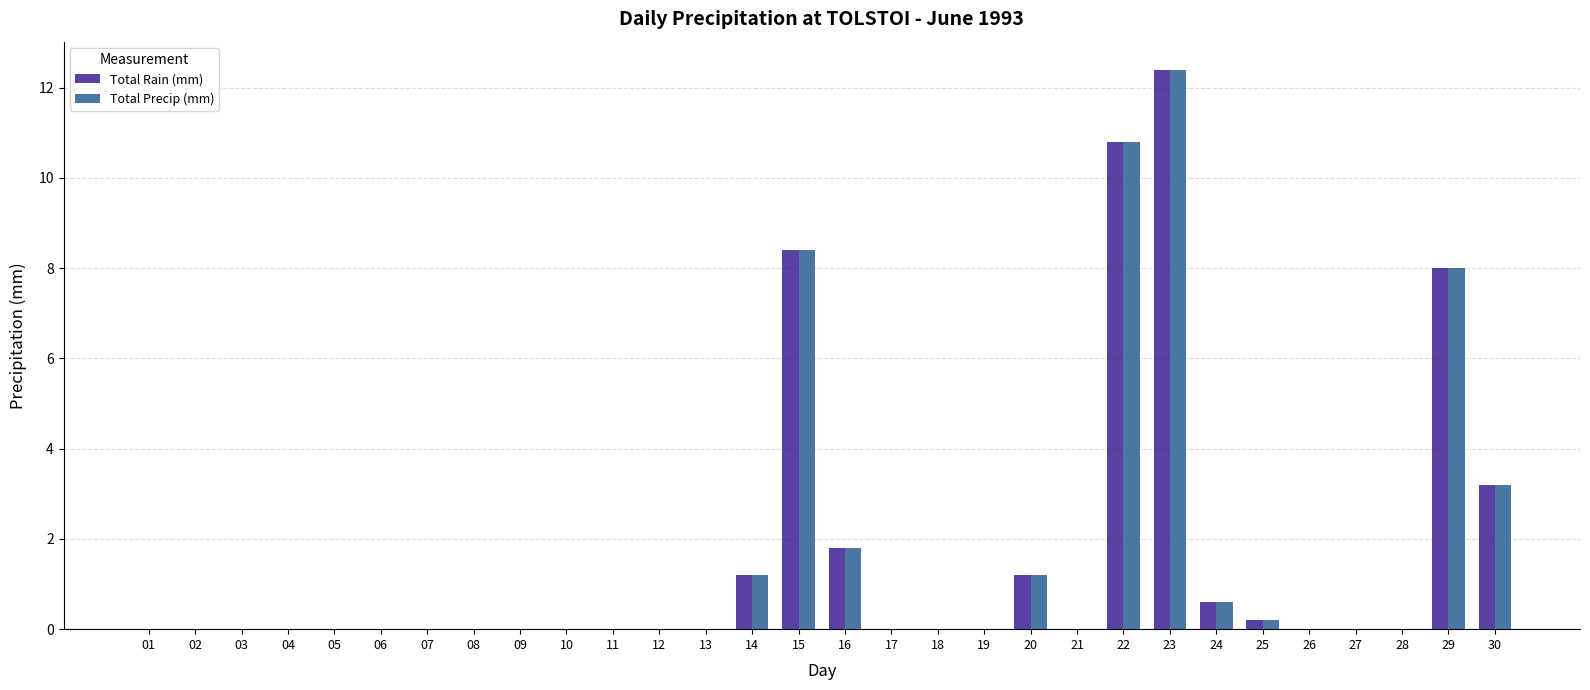

What is the sum of all Total Precip (mm) values?

47.8